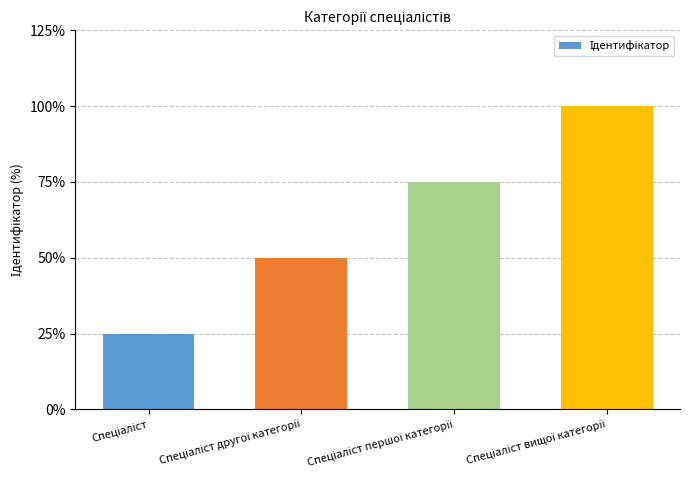

The value at Спеціаліст другої категорії is 2. True or false?

True